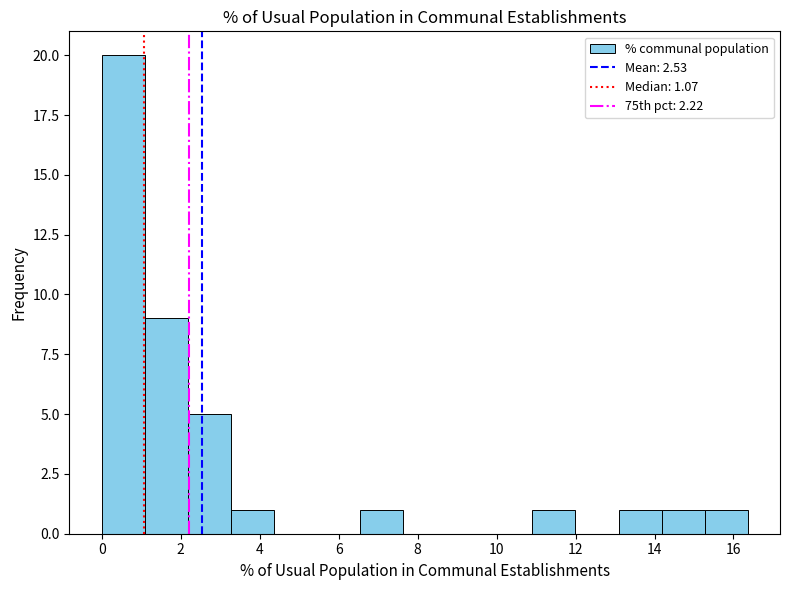

Reading left to right, transcribe this chart: for each bar, give the range it covers on the x-axis and its height. Neither the bar edges nor the heights are printed on the chart, so give them approximately, as read against the axes.

0.0 to 1.0: 20
1.0 to 2.2: 9
2.2 to 3.2: 5
3.2 to 4.4: 1
4.4 to 5.4: 0
5.4 to 6.6: 0
6.6 to 7.6: 1
7.6 to 8.8: 0
8.8 to 9.8: 0
9.8 to 11.0: 0
11.0 to 12.0: 1
12.0 to 13.0: 0
13.0 to 14.2: 1
14.2 to 15.2: 1
15.2 to 16.4: 1